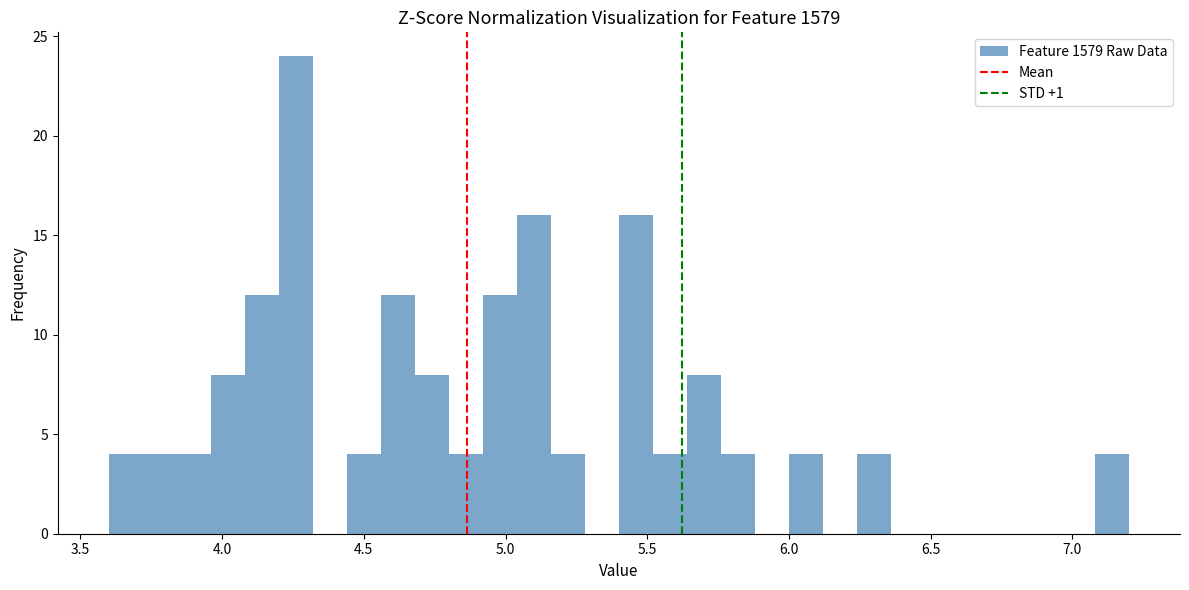

Read against the x-axis, roughly where is the centre of the tallest bar?

4.25